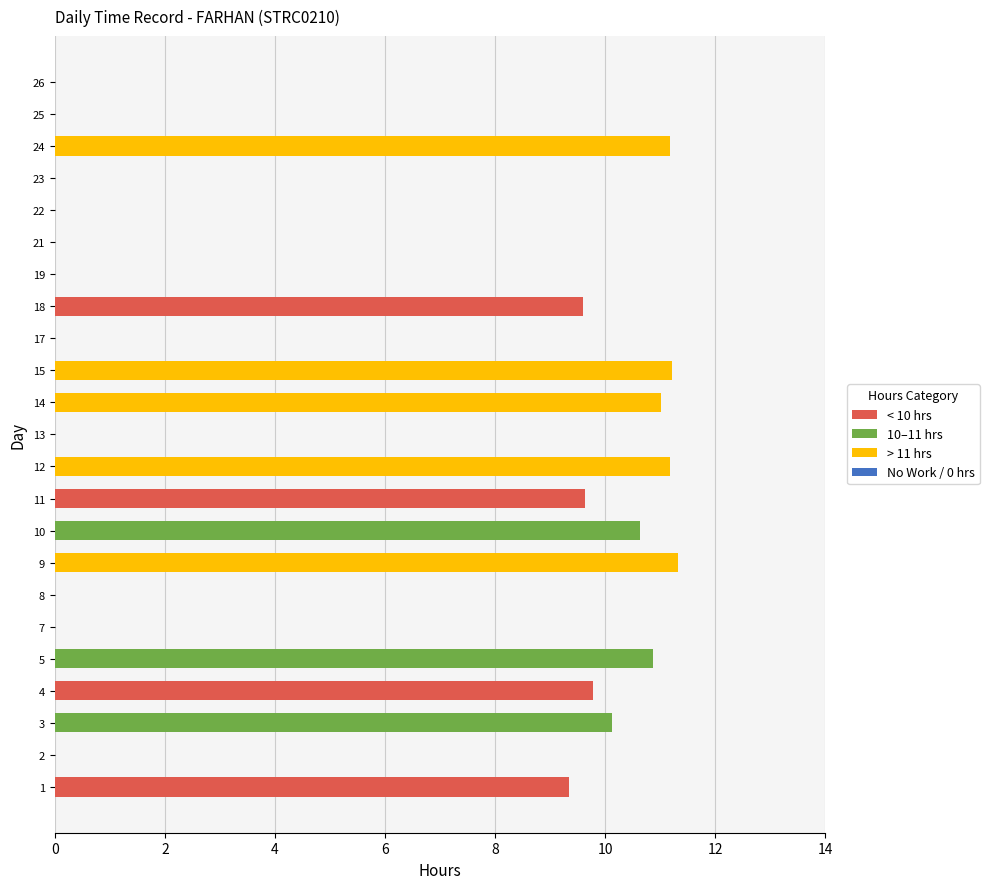

What is the maximum value shown in the chart?

11.3